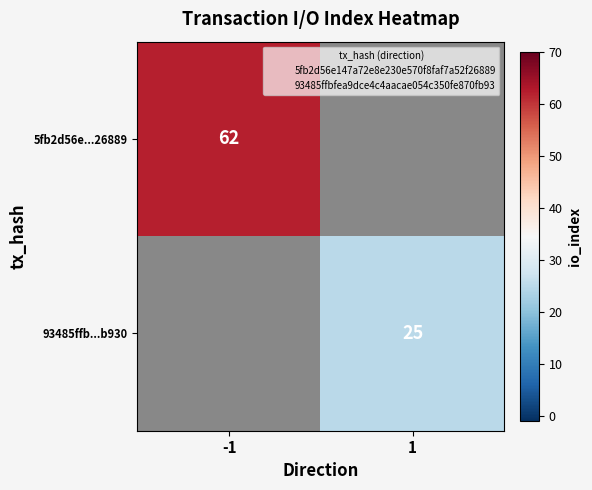

Which category has the lowest value across all series?

1